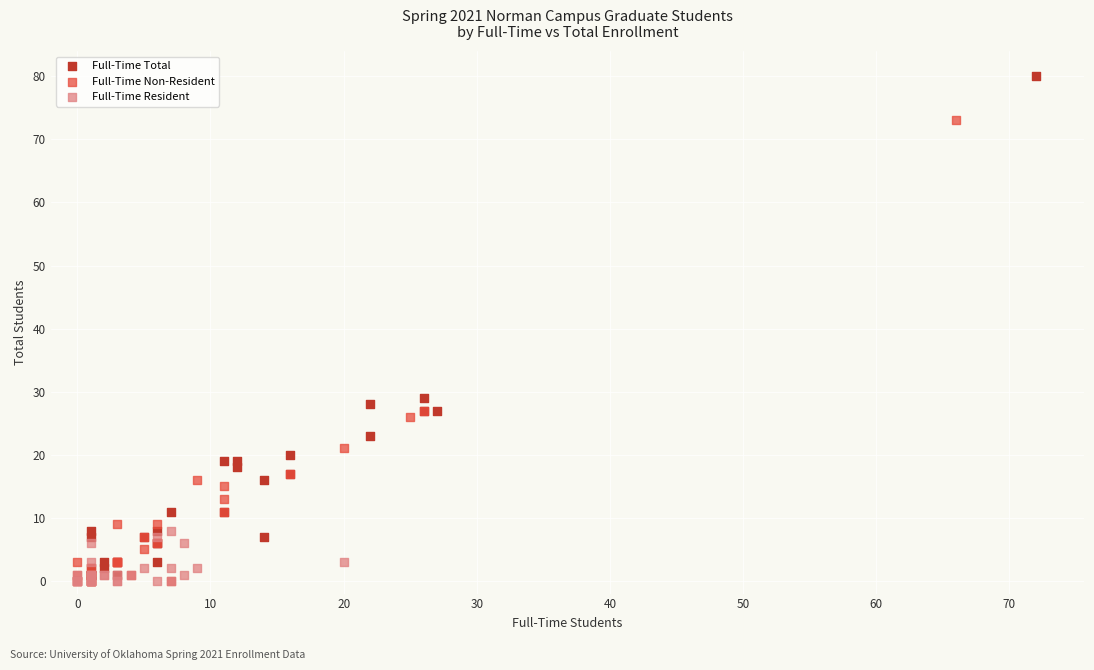

Which series contains the highest Y value?

Full-Time Total